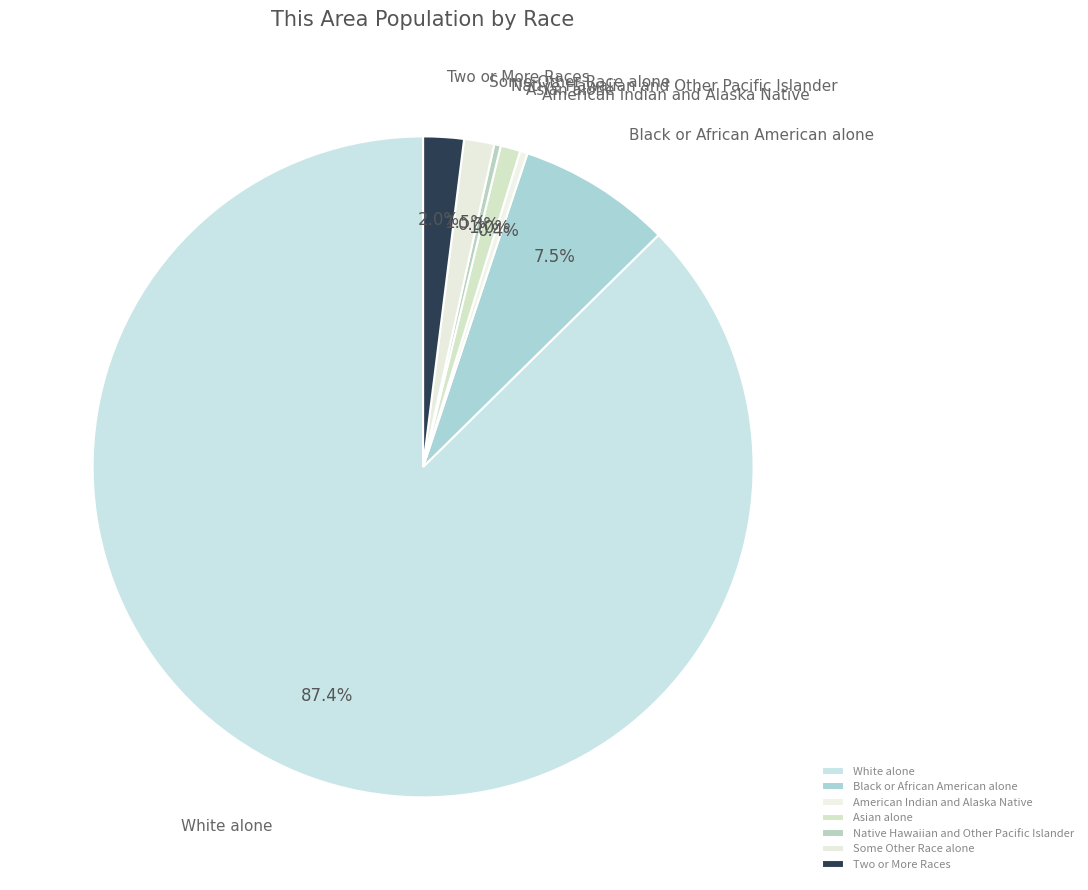

Is the sum of Some Other Race alone and American Indian and Alaska Native greater than half?

No